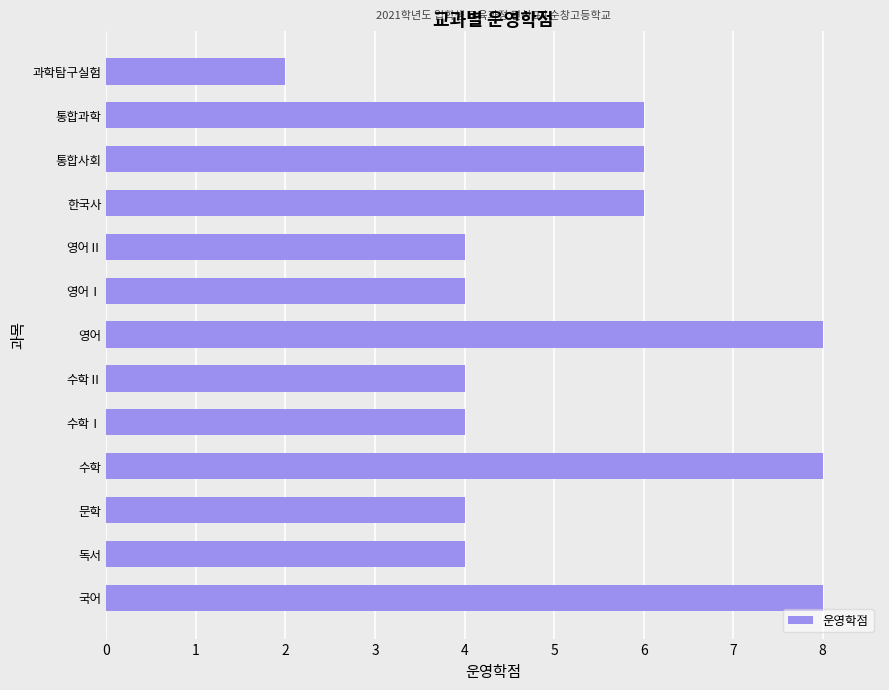

Read the value at 통합사회.

6